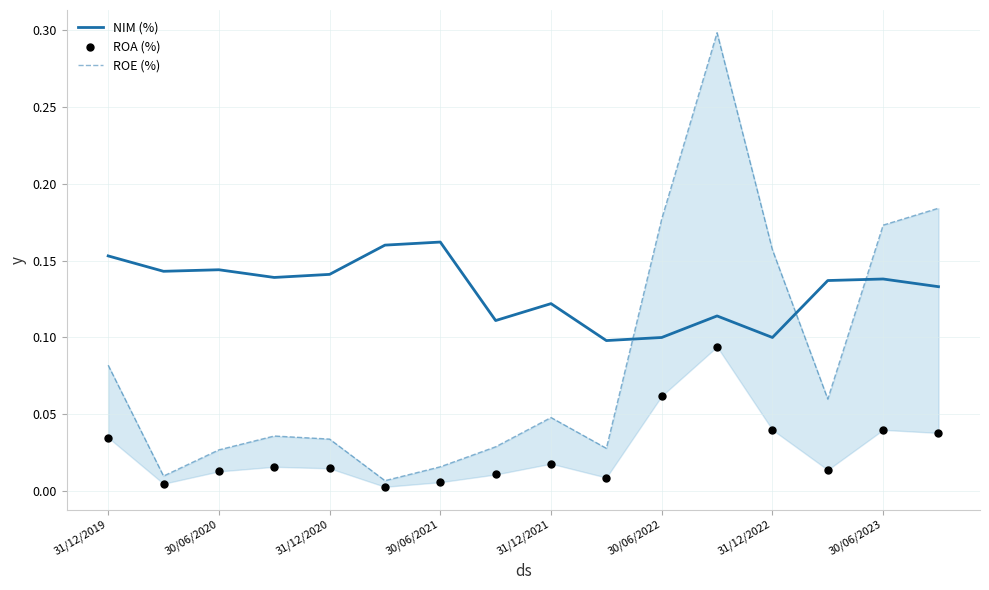

What are all the series names shown in the legend?

NIM (%), ROE (%), ROA (%)